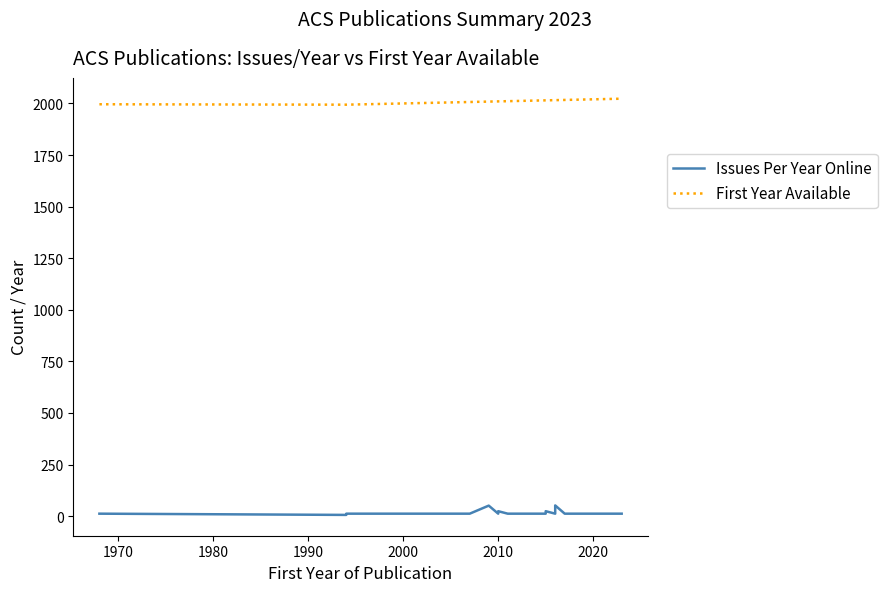

What is the minimum value for First Year Available?

1994